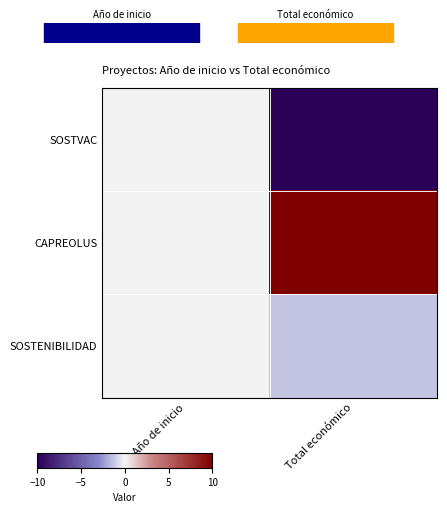

Reading left to right, extract all data points from this chart.

SOSTVAC: Año de inicio=0.0	Total económico=-10.0
CAPREOLUS: Año de inicio=0.0	Total económico=10.0
SOSTENIBILIDAD: Año de inicio=0.0	Total económico=-1.4